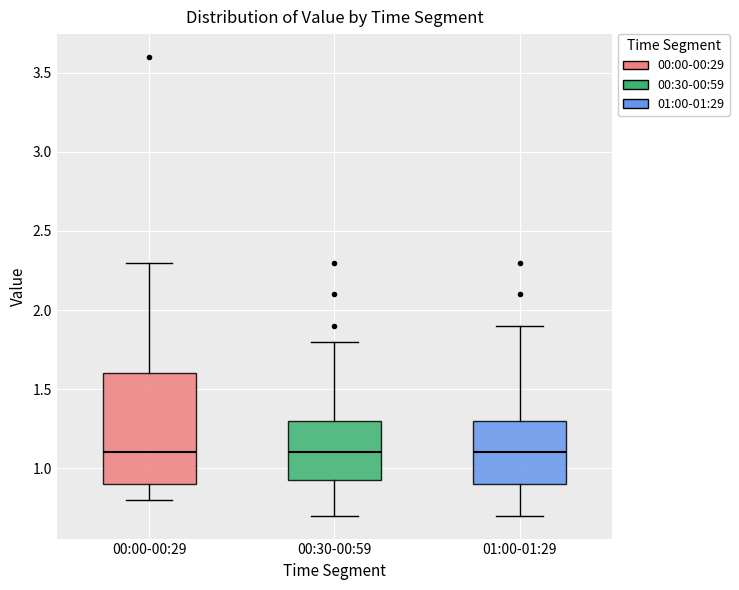

Reading left to right, transcribe this box plot: for each box, give where its median line is, the range the box spans, and where its two whiskers end, as read against the y-axis. The values are not printed on the chart, so give them approximately, as read against the axis.

00:00-00:29: median 1.10, box 0.90 to 1.60, whiskers 0.80 to 2.30
00:30-00:59: median 1.10, box 0.95 to 1.30, whiskers 0.70 to 1.80
01:00-01:29: median 1.10, box 0.90 to 1.30, whiskers 0.70 to 1.90